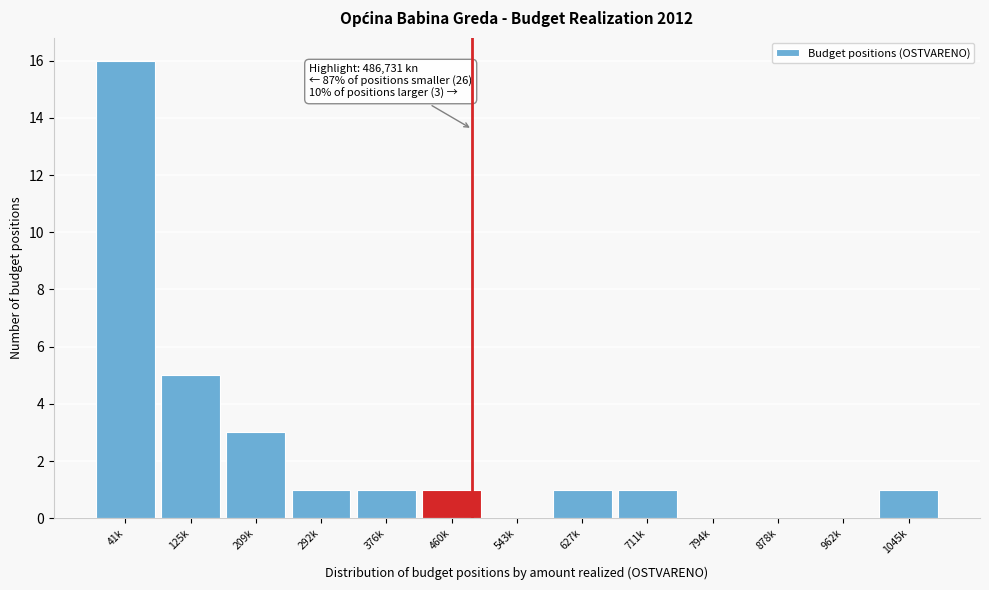

Reading left to right, transcribe all the data shown in this chart.

41k=16	125k=5	209k=3	292k=1	376k=1	460k=1	543k=0	627k=1	711k=1	794k=0	878k=0	962k=0	1045k=1